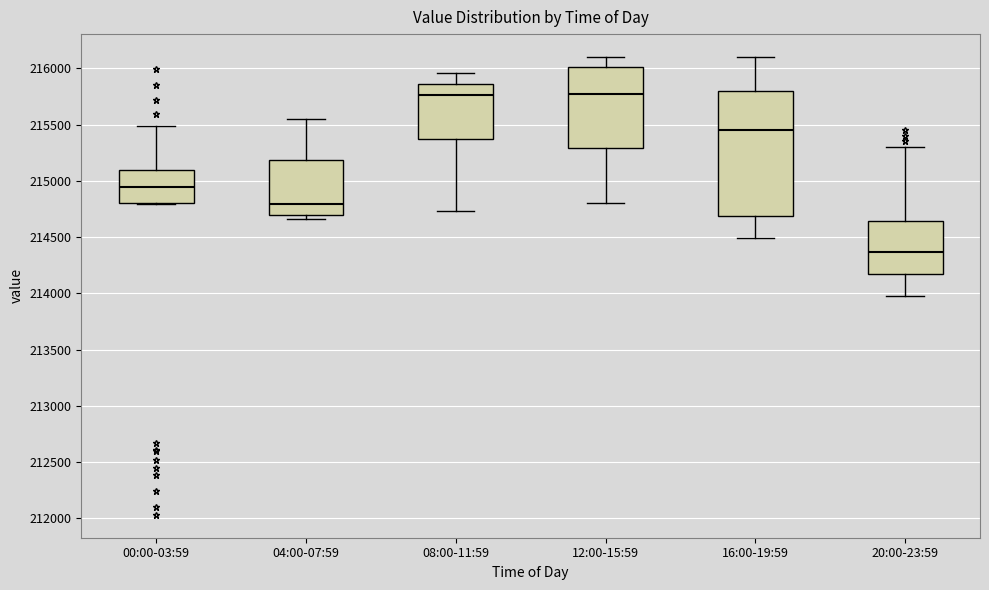

Reading left to right, read every box against the y-axis: the position of its median line, the range the box covers, and the ends of its whiskers. The values are not printed on the chart, so give them approximately, as read against the axis.

00:00-03:59: median 214950, box 214800 to 215100, whiskers 214800 to 215500
04:00-07:59: median 214800, box 214700 to 215200, whiskers 214650 to 215550
08:00-11:59: median 215750, box 215400 to 215850, whiskers 214750 to 215950
12:00-15:59: median 215800, box 215300 to 216000, whiskers 214800 to 216100
16:00-19:59: median 215450, box 214700 to 215800, whiskers 214500 to 216100
20:00-23:59: median 214350, box 214200 to 214650, whiskers 214000 to 215300